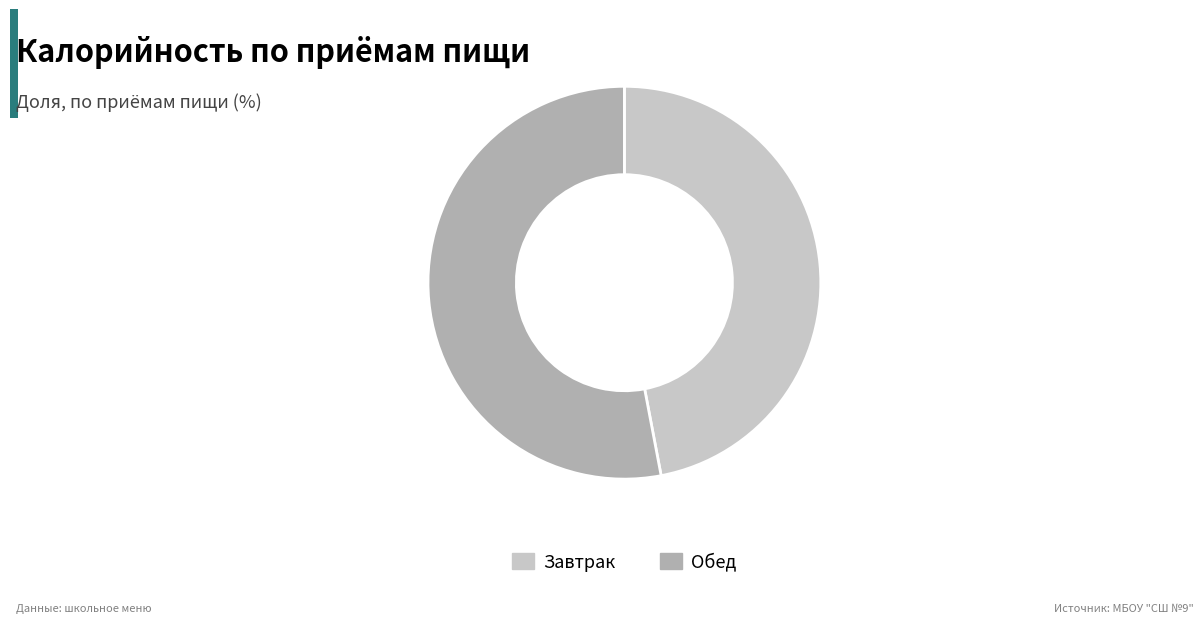

Does any single category account for the majority?

Yes